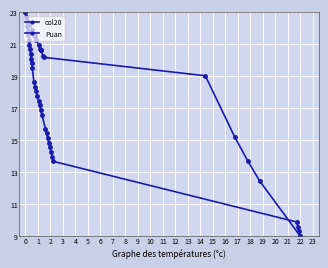

How many data points are above 20?

12